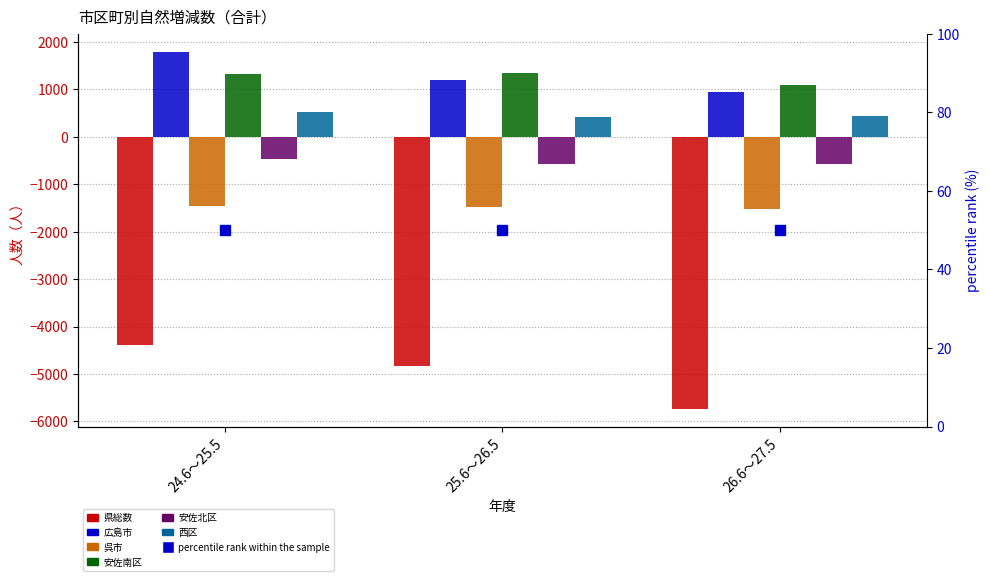

List the series in order of their peak value, highest first.

広島市, 安佐南区, 西区, 安佐北区, 呉市, 県総数